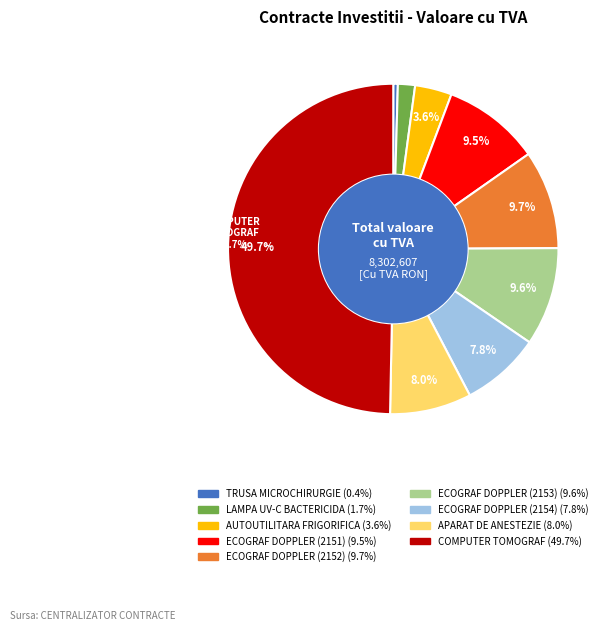

Which slice is the largest?

COMPUTER TOMOGRAF